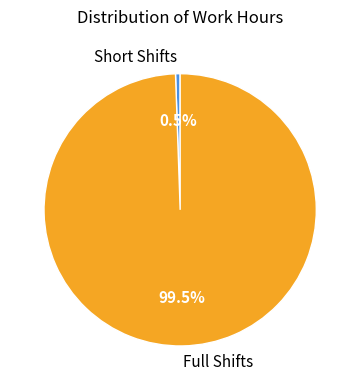

Between Full Shifts and Short Shifts, which is larger?

Full Shifts